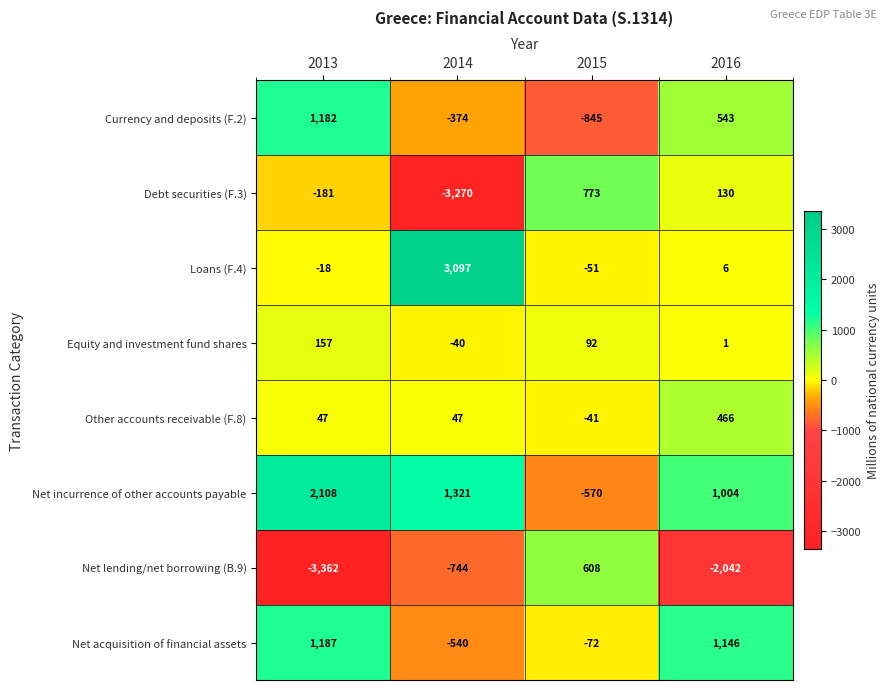

What value does the Other accounts receivable (F.8) series have at 2014, to the nearest 10?

50